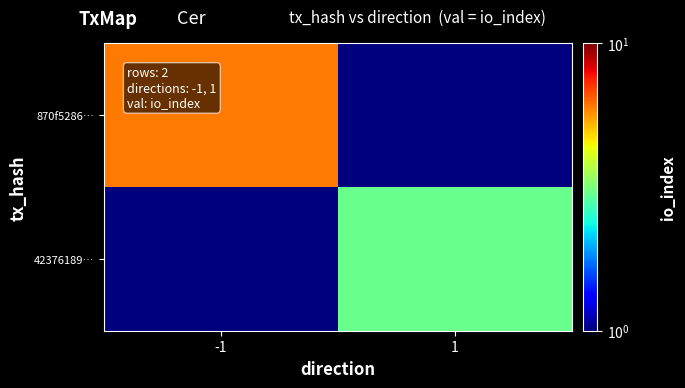

Which series has the widest spread of values?

870f5286…